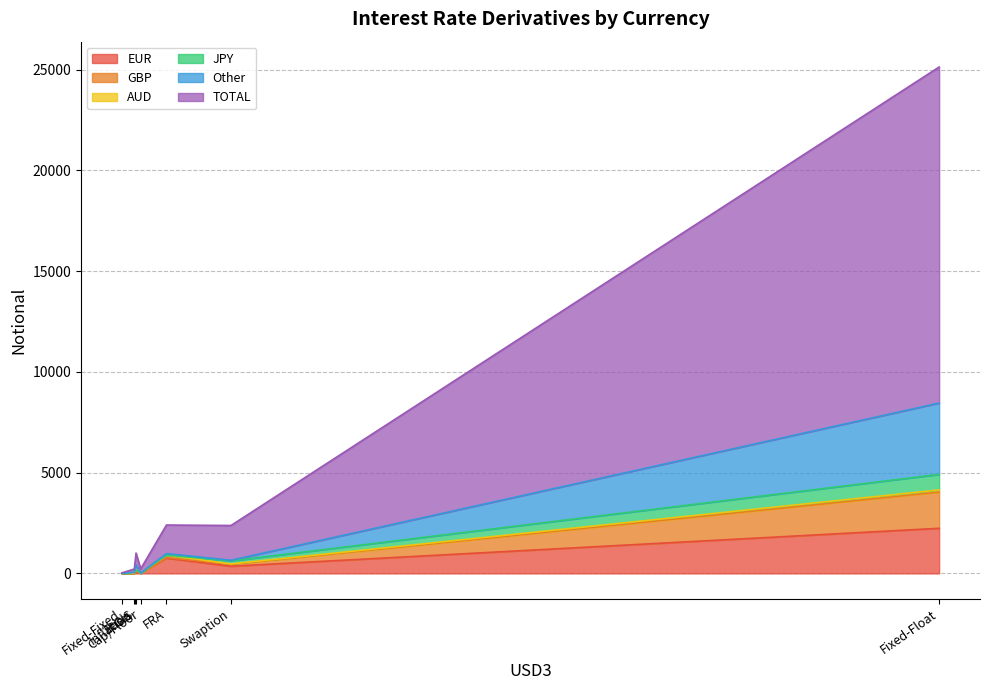

What is the highest value of the EUR series?

2238